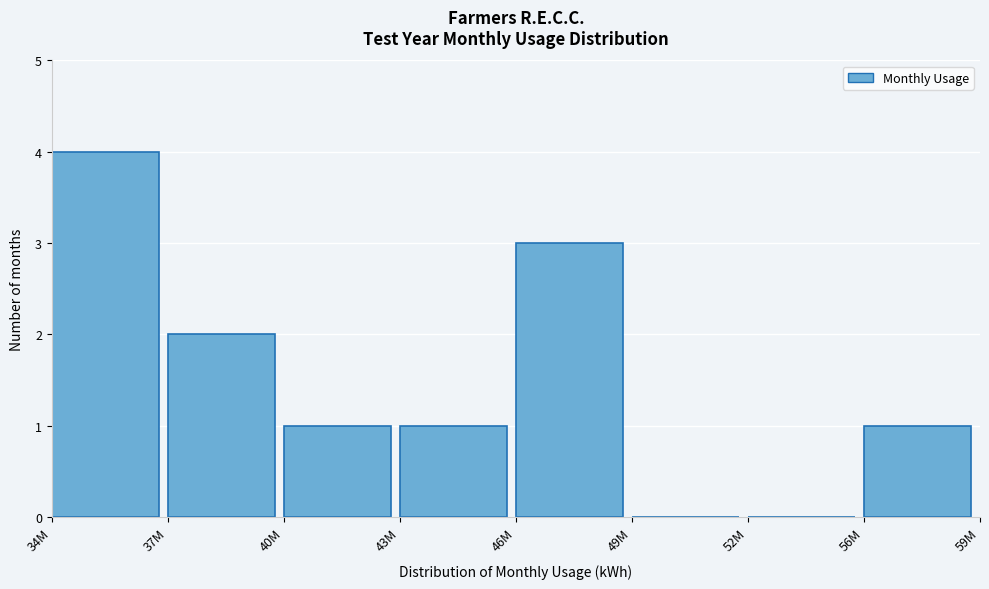

Reading right to left, transcribe all the data shown in this chart.

56M=1	52M=0	49M=0	46M=3	43M=1	40M=1	37M=2	34M=4